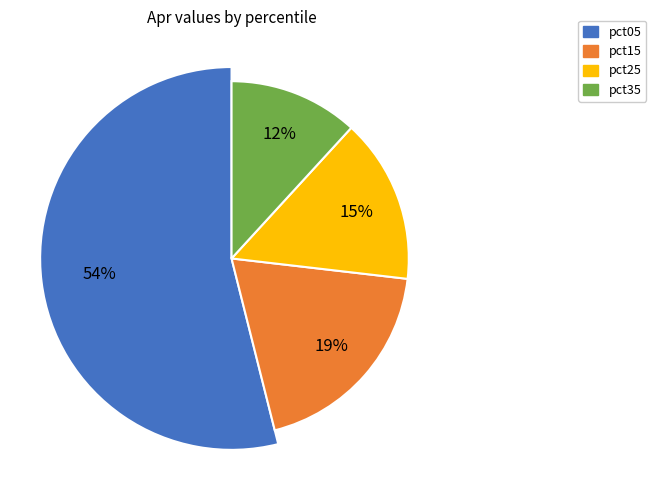

Which category has the biggest portion of the pie?

pct05